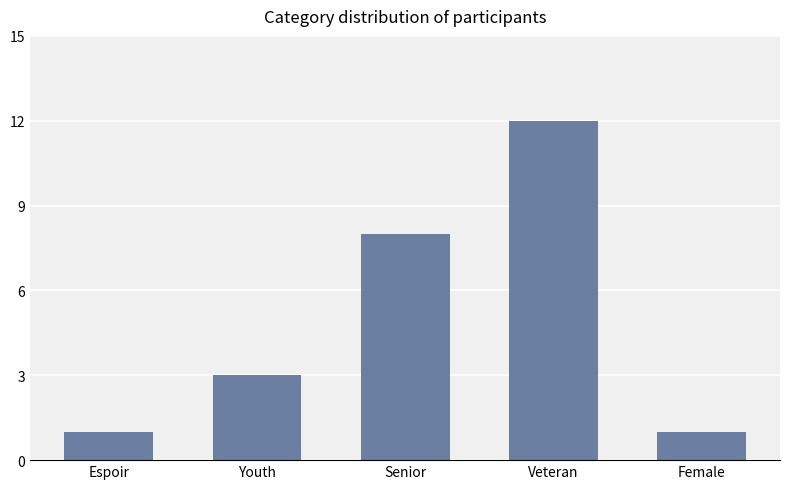

The value at Senior is 11. True or false?

False